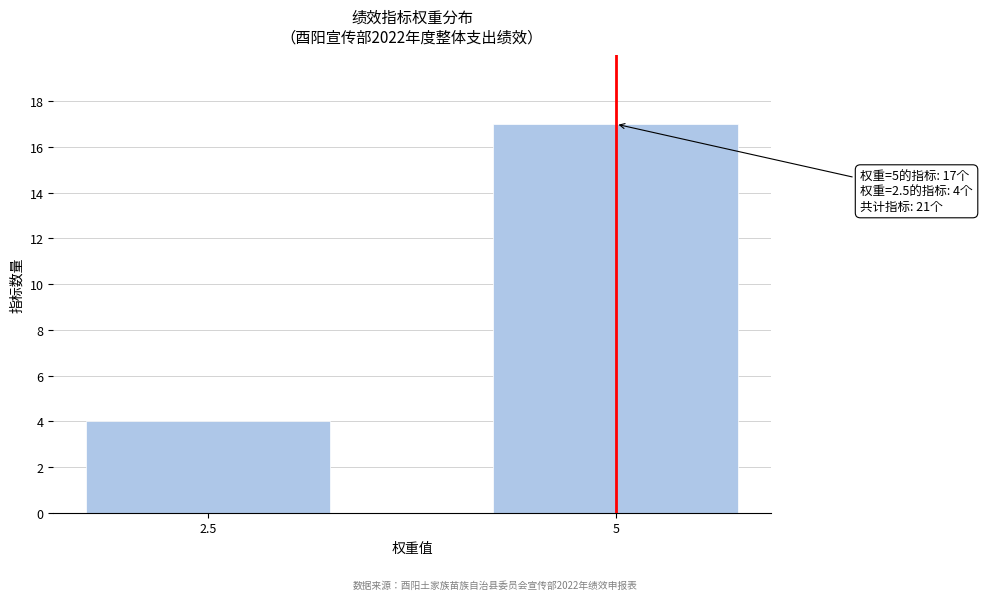

Reading left to right, what are all the values shown in this chart?

4	17